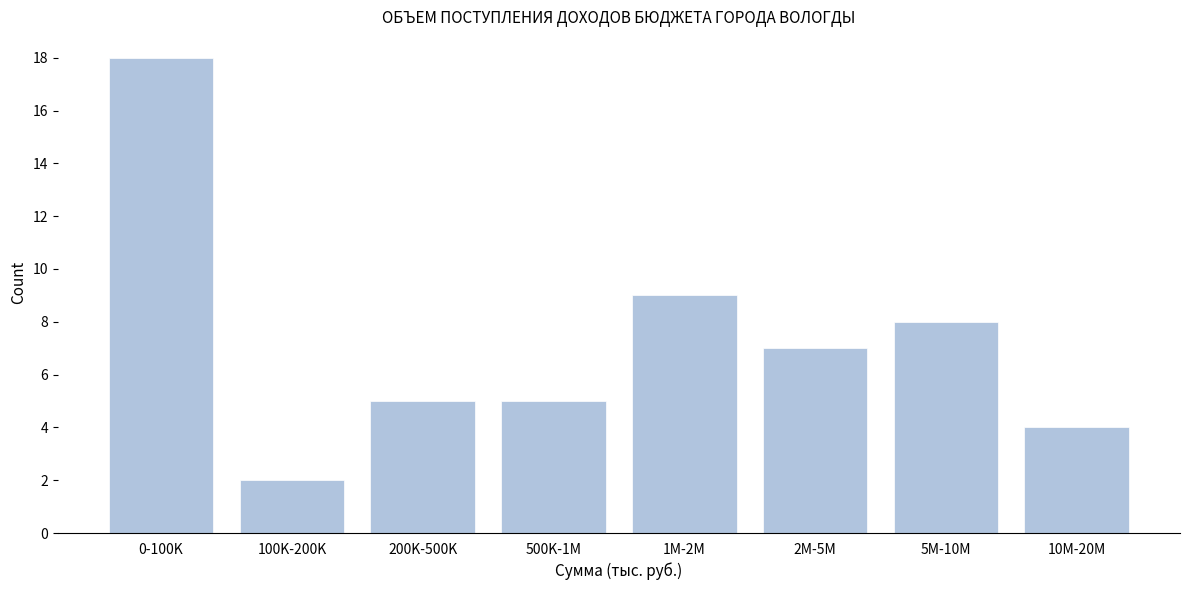

Reading right to left, extract all data points from this chart.

10M-20M=4	5M-10M=8	2M-5M=7	1M-2M=9	500K-1M=5	200K-500K=5	100K-200K=2	0-100K=18